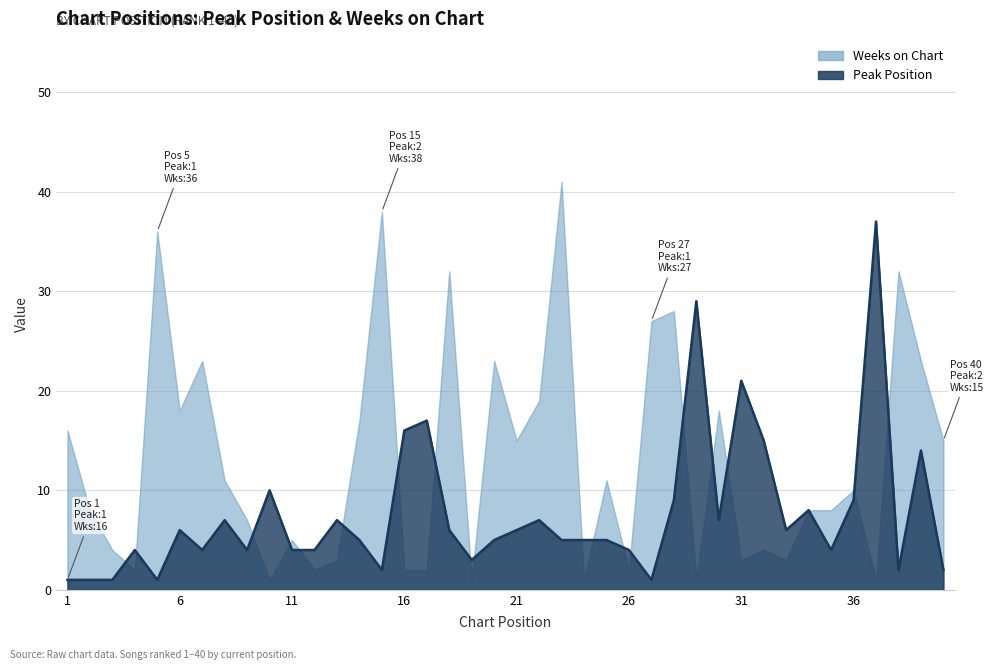

What is the value of the Weeks on Chart point at the 4th from the left?

2